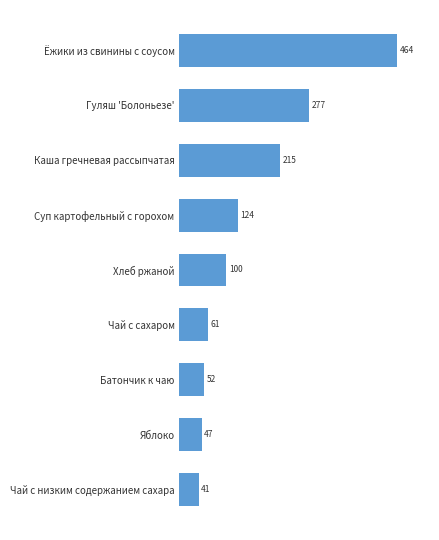

True or false: the data shows 214.6 at Каша гречневая рассыпчатая.

True